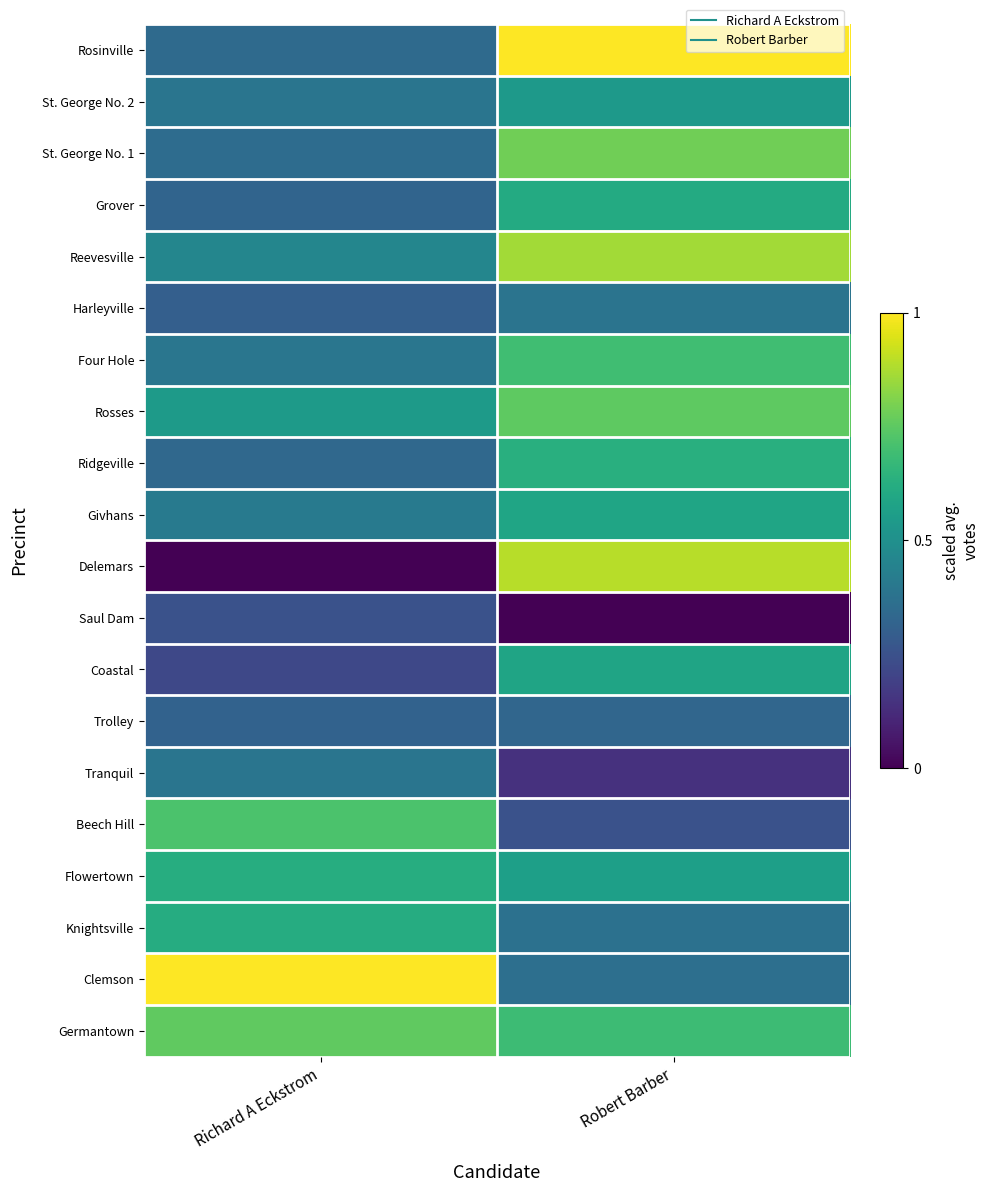

Rank the series at Richard A Eckstrom from lowest to highest value.

Delemars, Coastal, Saul Dam, Harleyville, Trolley, Grover, Ridgeville, Rosinville, St. George No. 1, St. George No. 2, Tranquil, Four Hole, Givhans, Reevesville, Rosses, Knightsville, Flowertown, Beech Hill, Germantown, Clemson